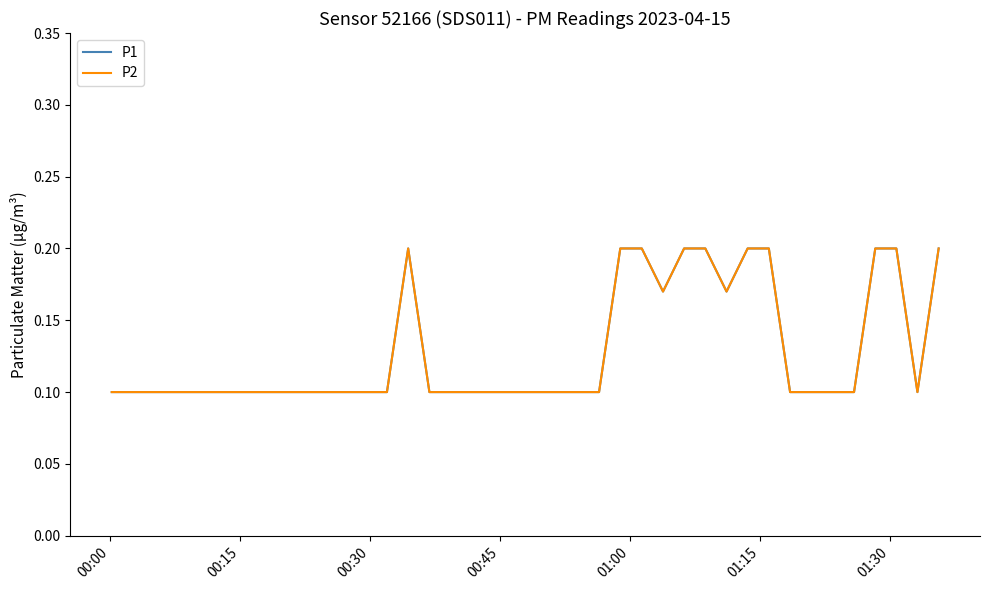

Where is P1 nearest to the value 0?

00:00